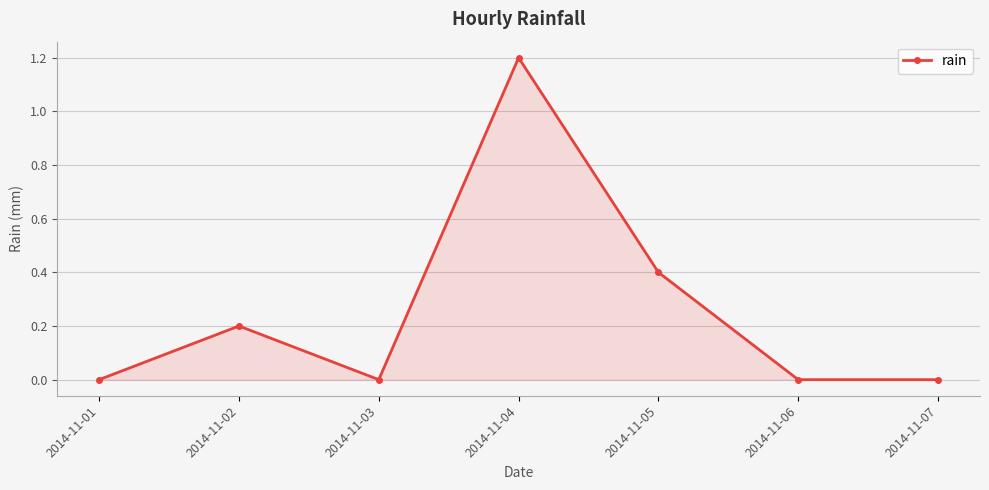

What is the value of the 4th point from the left?

1.2